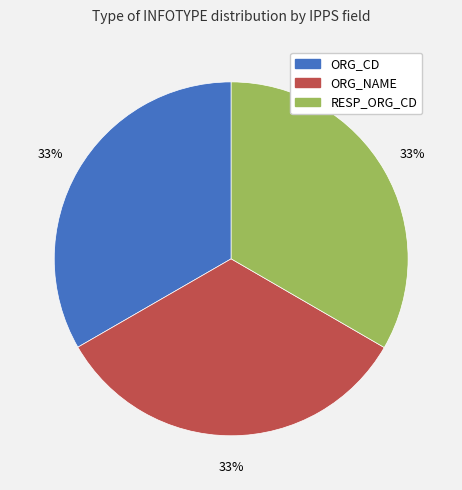

Does ORG_NAME account for over 50% of the chart?

No